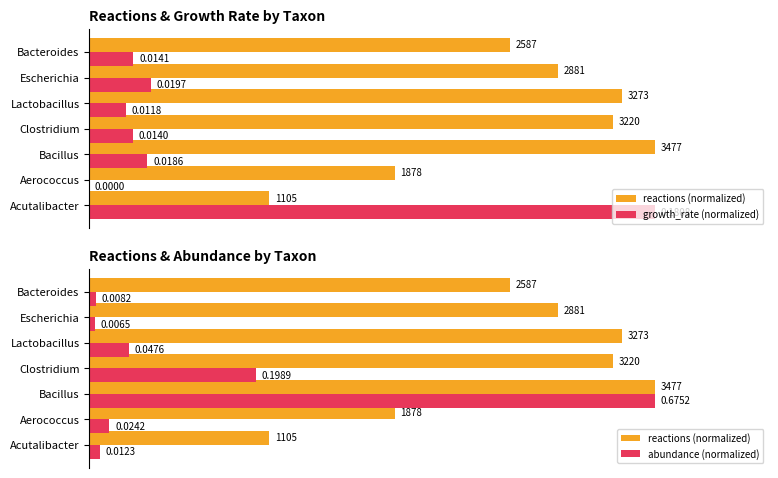

Which series has the largest range (max minus min)?

growth_rate (normalized)